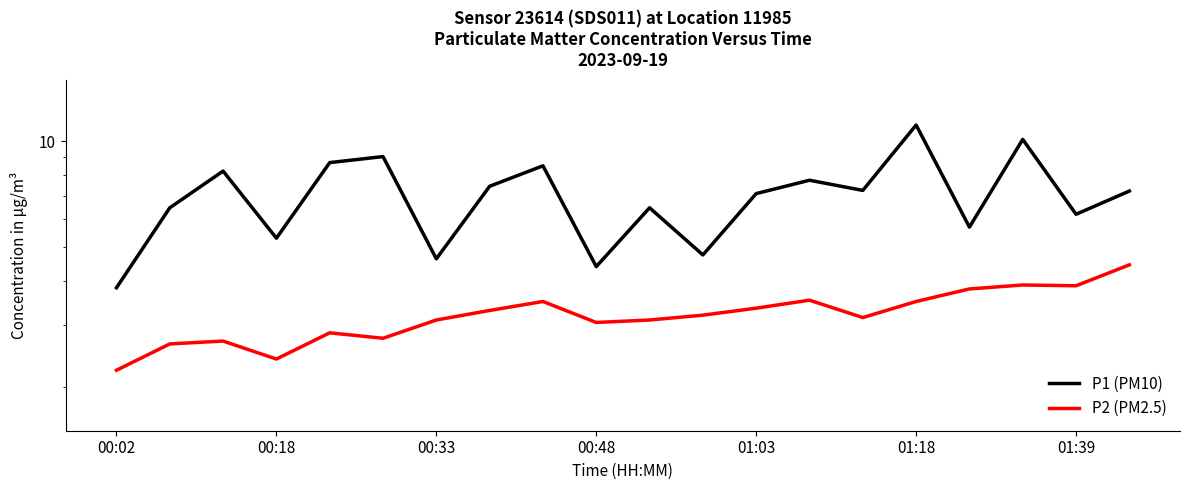

What is the highest value of the P2 (PM2.5) series?

4.5